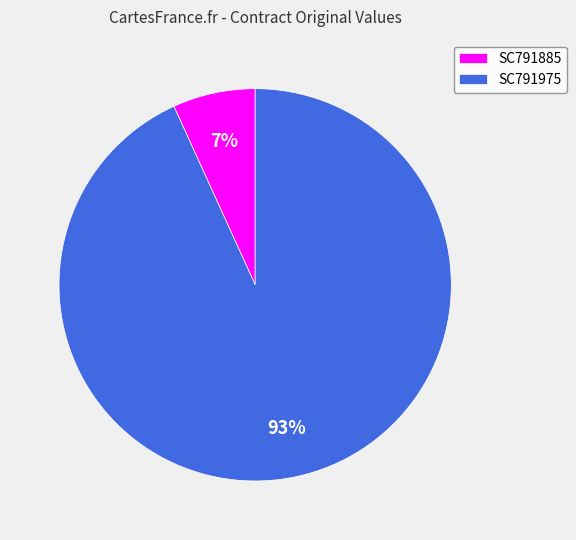

Between SC791885 and SC791975, which is larger?

SC791975